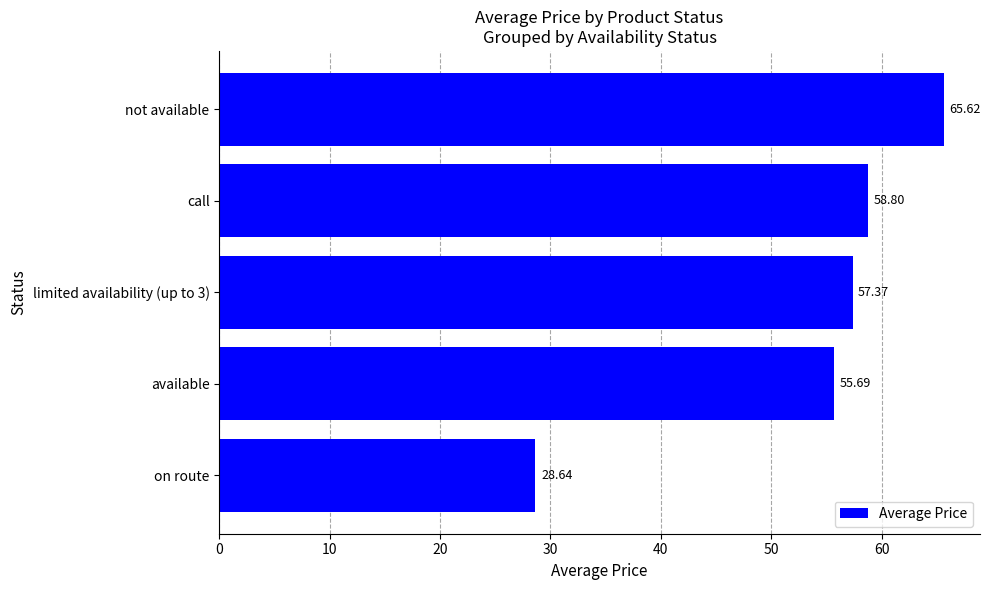

At which label is the value closest to 47?

available